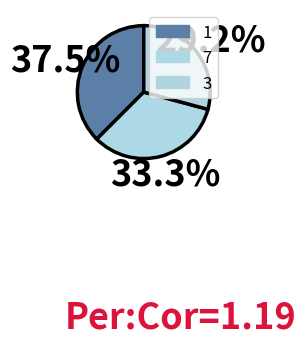

Count the number of slices in the pie.

3